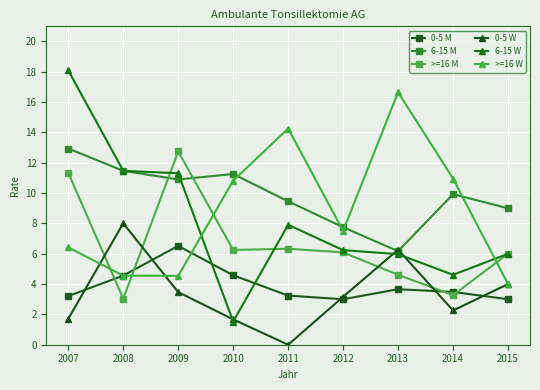

Where is the first local maximum for 0-5 M?

2009